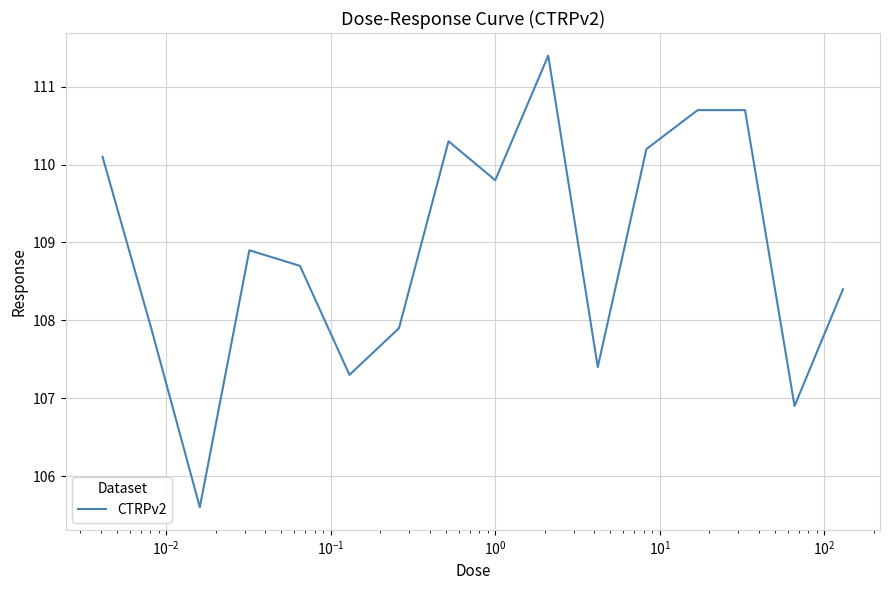

What is the difference between the maximum and minimum values?

5.8